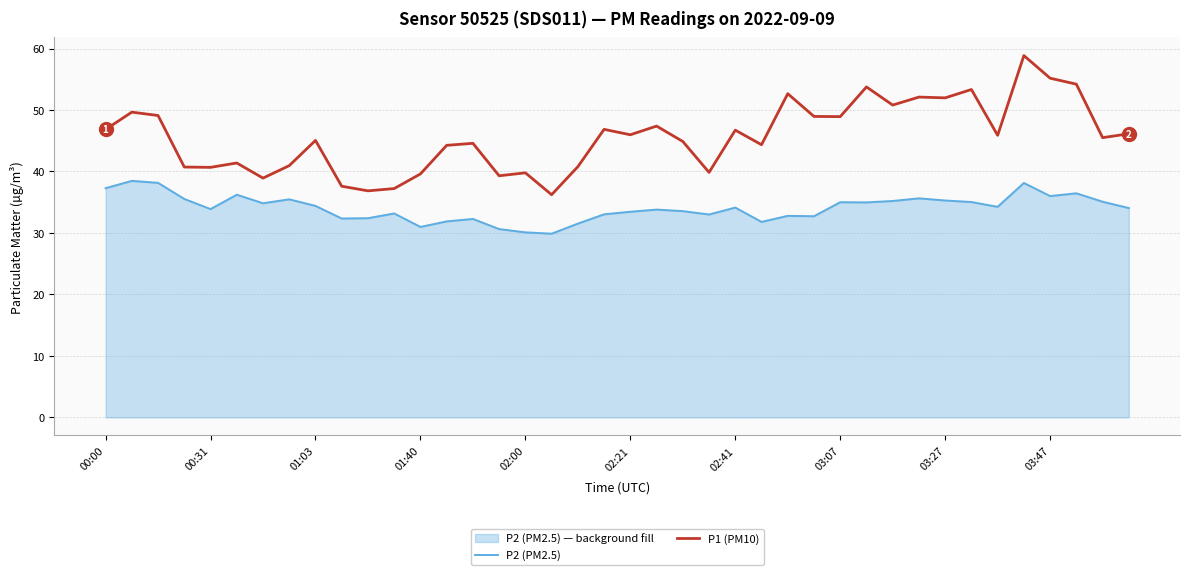

Which has a higher value, 19 or 17?

19